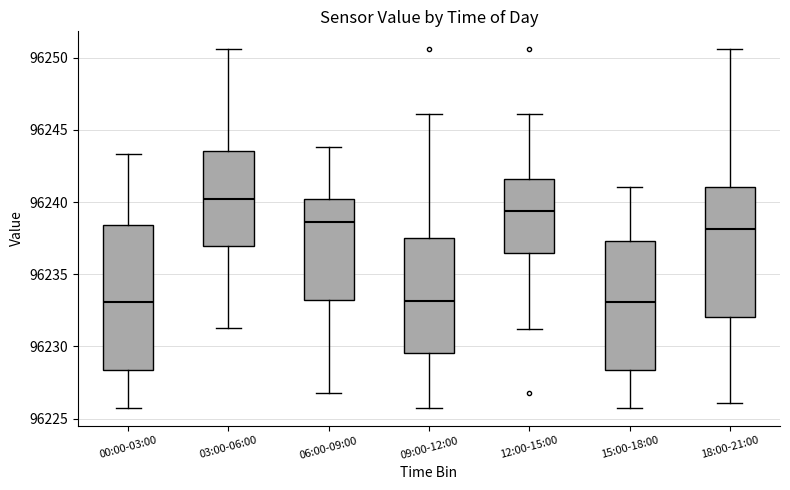

Where does the upper whisker of the box for 00:00-03:00 end on the y-axis? The values are not printed on the chart, so give them approximately, as read against the axis.

96243.5